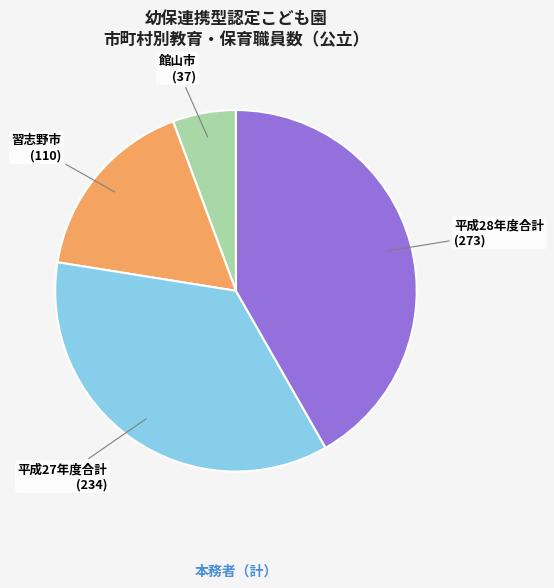

Is there any slice that represents more than half of the pie?

No